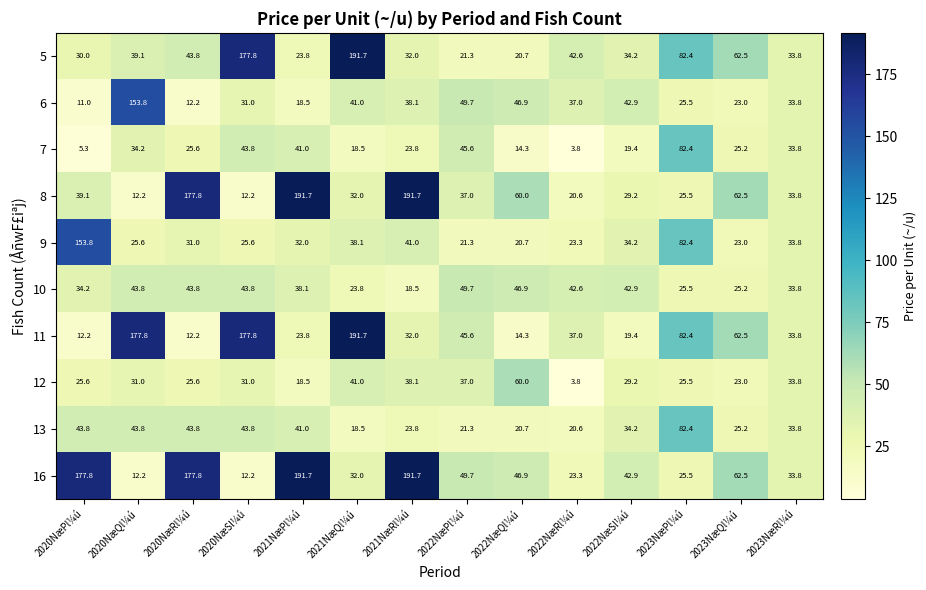

What value does the 10 series have at 2020NæRl¼ú?

43.8